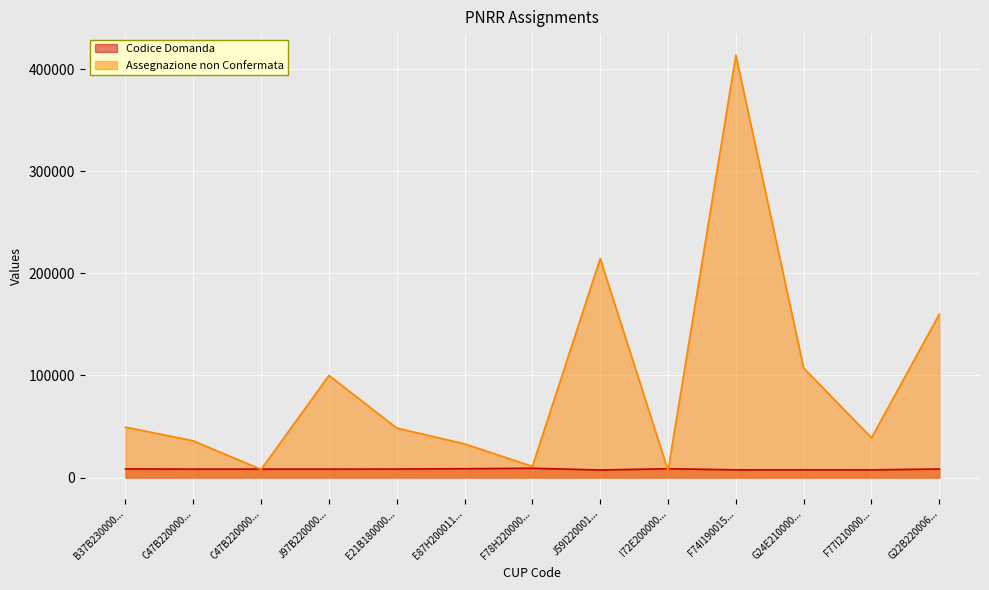

Rank the series at J97B220000... from highest to lowest value.

Assegnazione non Confermata, Codice Domanda